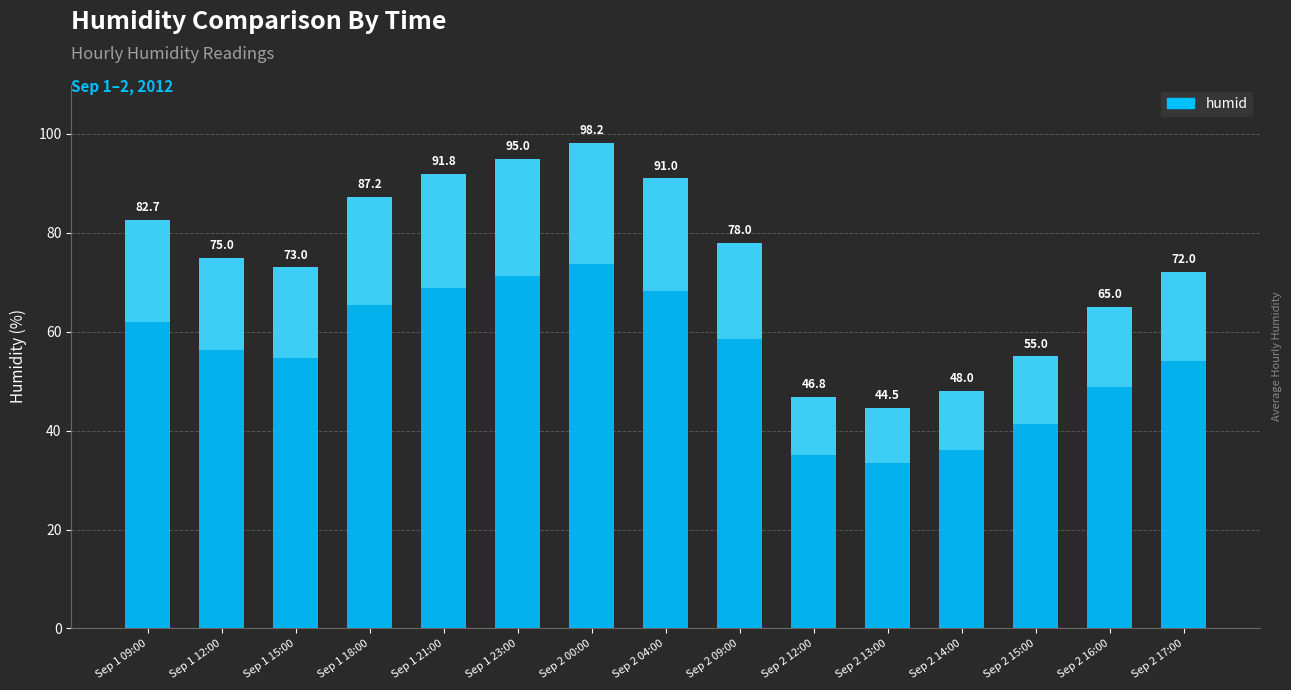

Where does the data first go above 75?

Sep 1 09:00